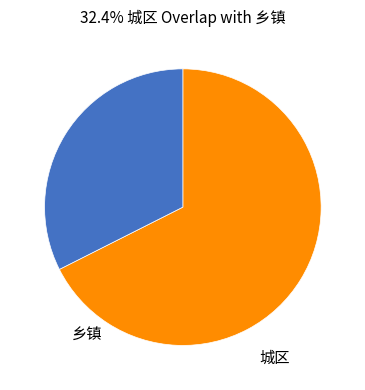

Does any single category account for the majority?

Yes